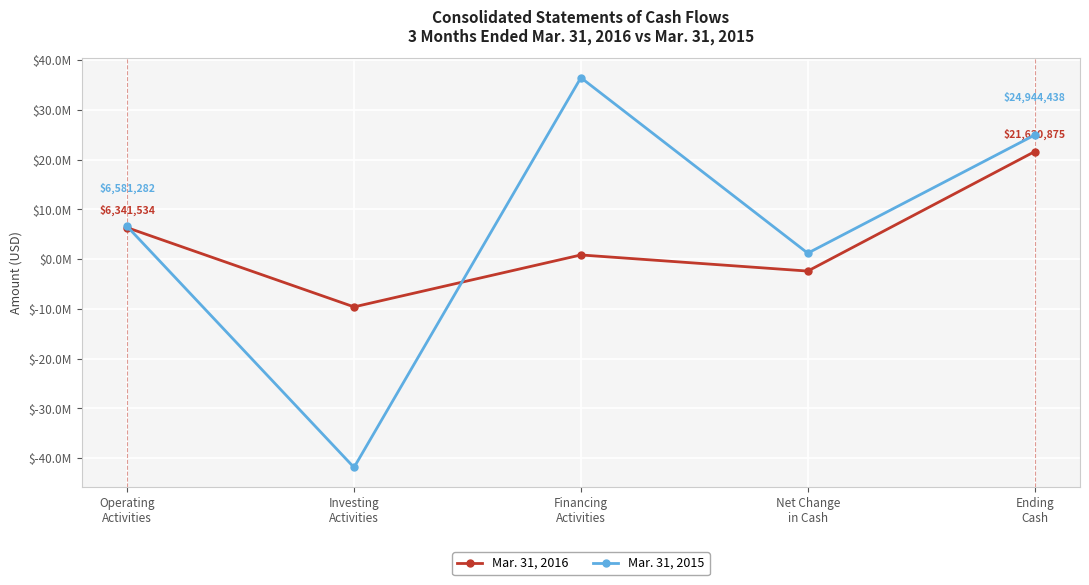

Does the chart have visible grid lines?

Yes